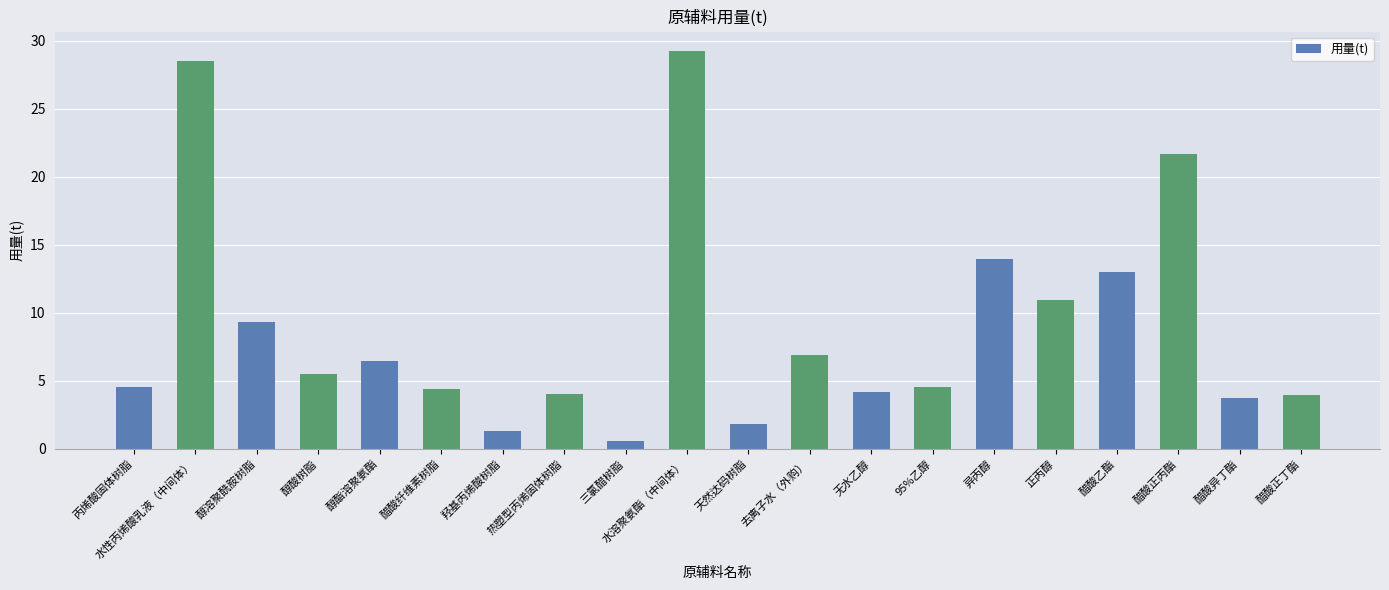

Is it true that the value at 醋酸纤维素树脂 is 4.4?

True